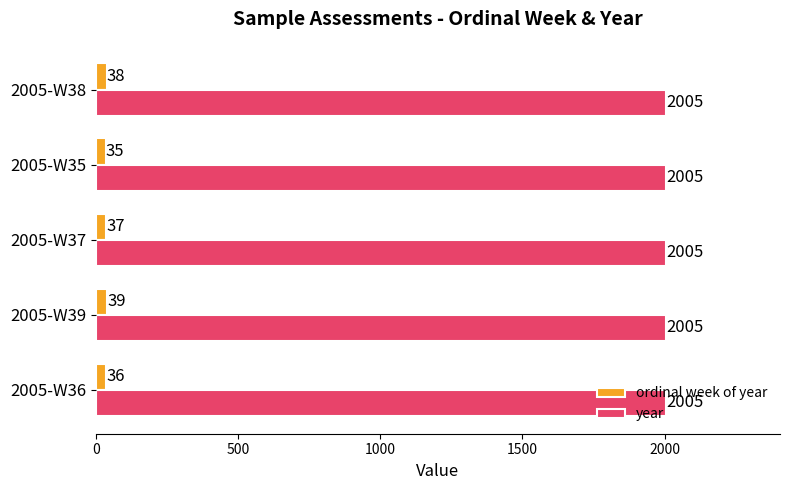

What is the sum of all year values?

10025